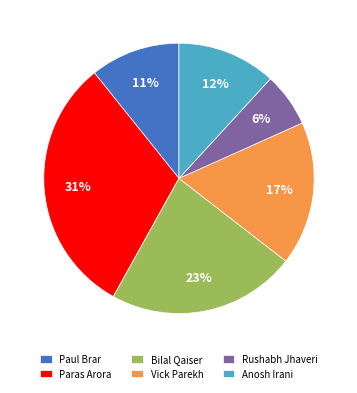

Rank the categories by value from highest to lowest.

Paras Arora, Bilal Qaiser, Vick Parekh, Anosh Irani, Paul Brar, Rushabh Jhaveri